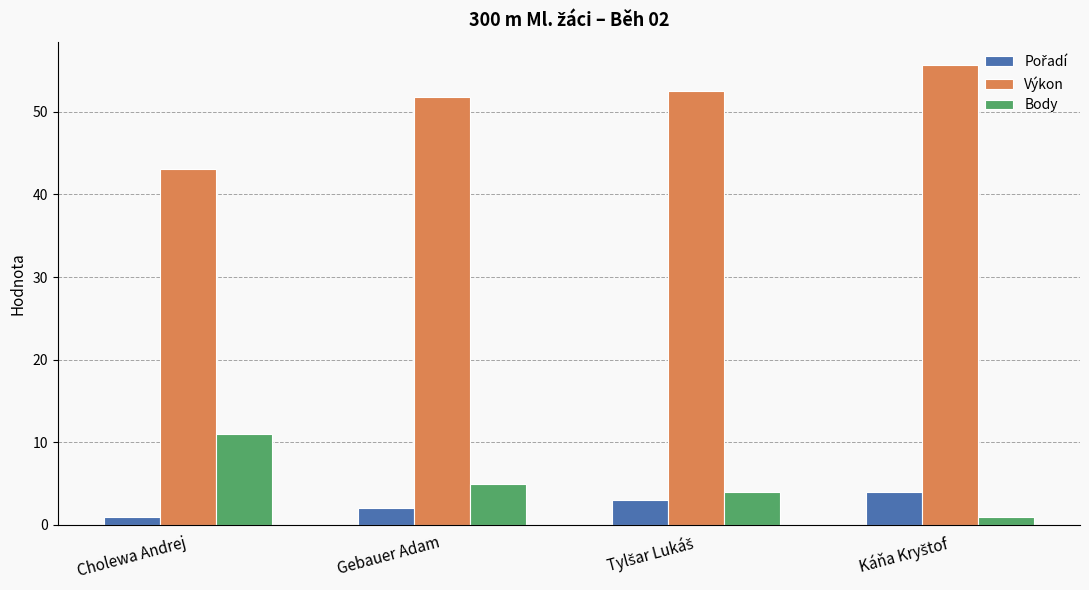

What is the difference between the highest and lowest values at Gebauer Adam?

49.8